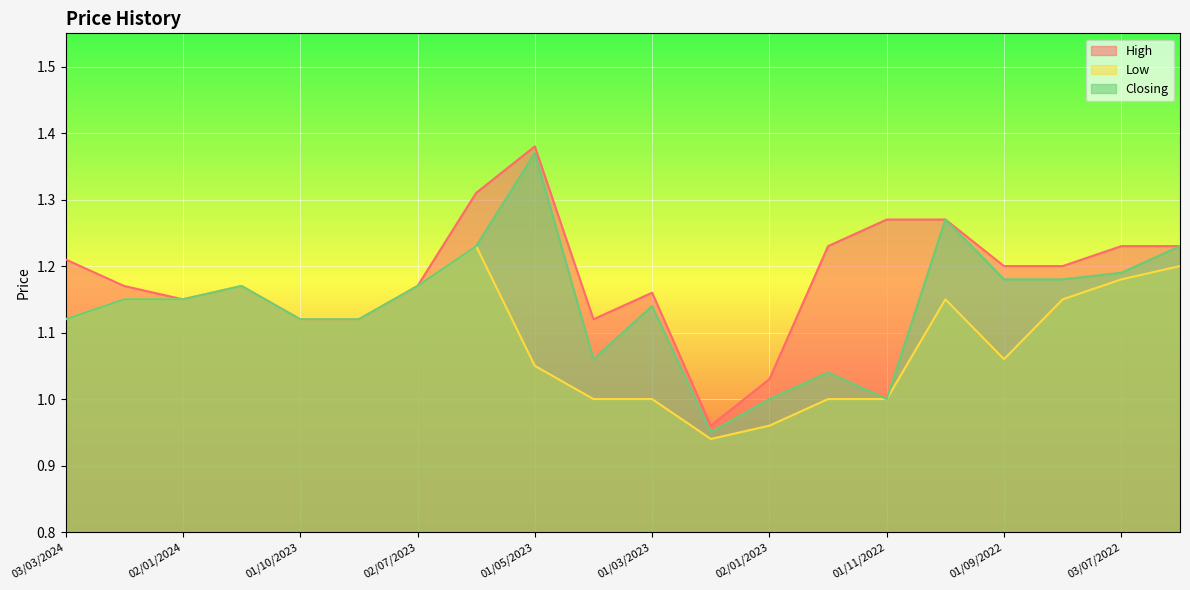

Read the Closing value at 02/07/2023.

1.2